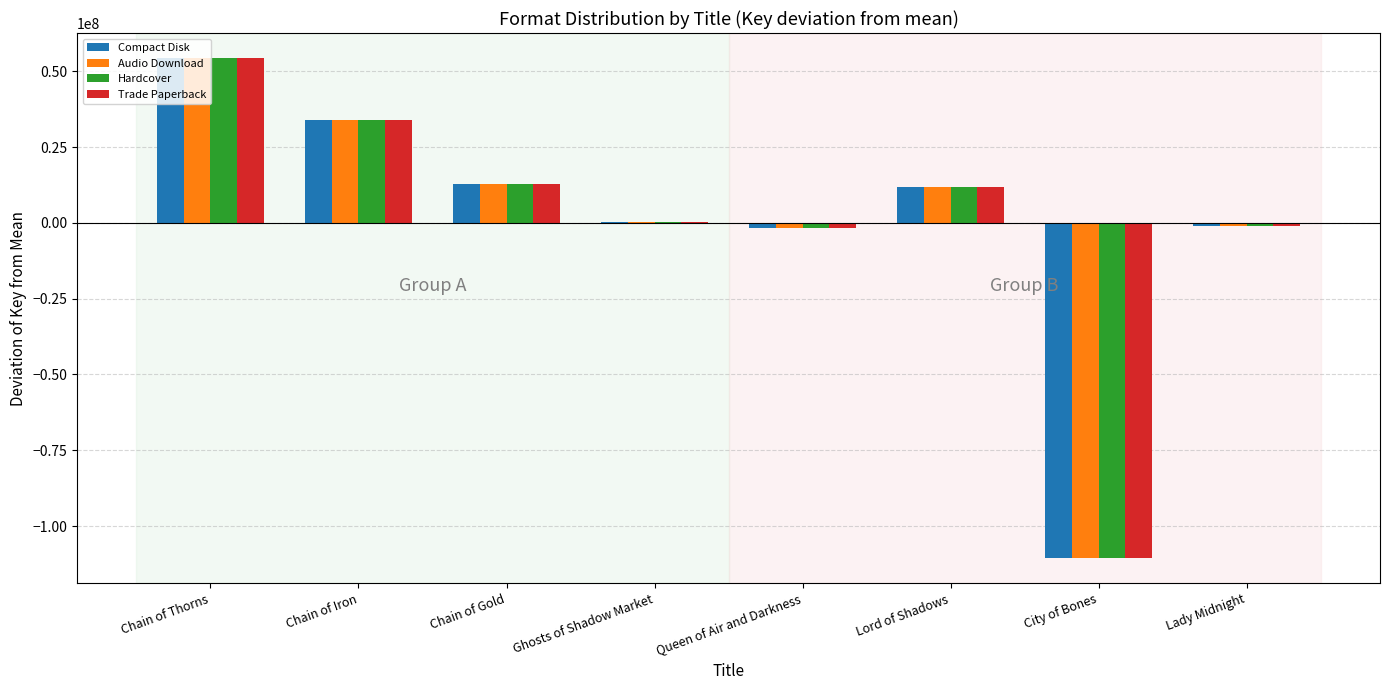

What is the approximate value of Audio Download at Chain of Iron?

34072354.9